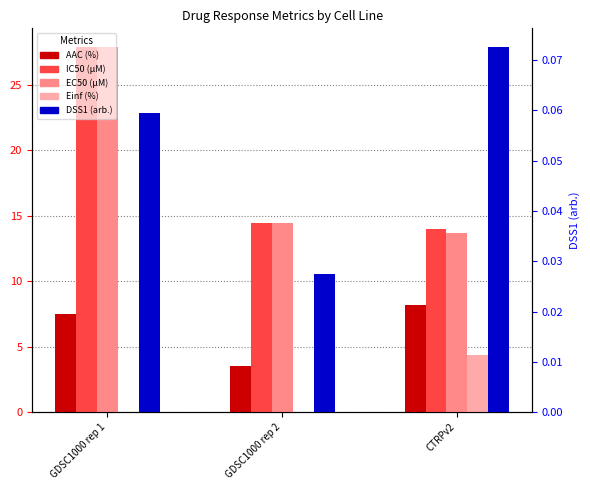

Rank the series at CTRPv2 from lowest to highest value.

DSS1 (arb.), Einf (%), AAC (%), EC50 (µM), IC50 (µM)